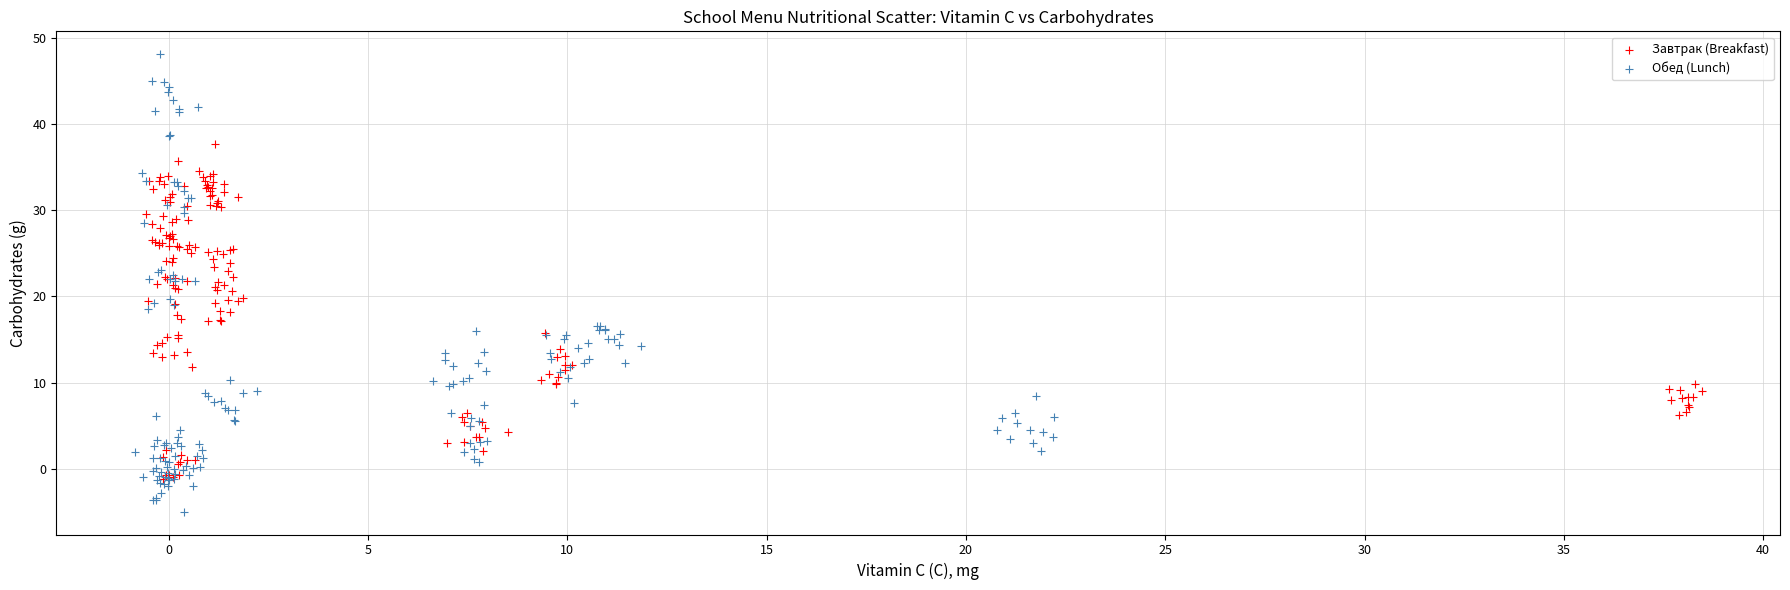

Which series reaches the minimum Y coordinate?

Обед (Lunch)